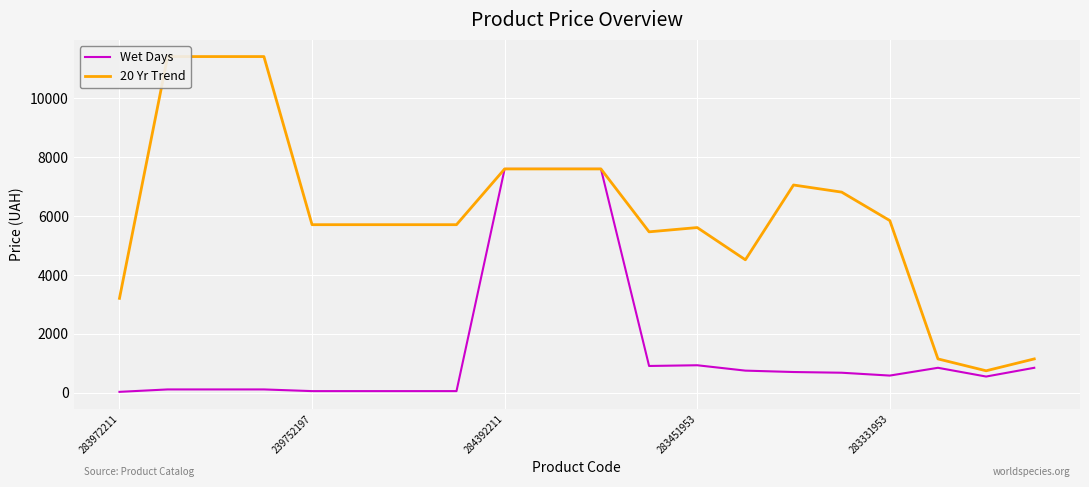

True or false: 20 Yr Trend has more than 2 interior local peaks.

False